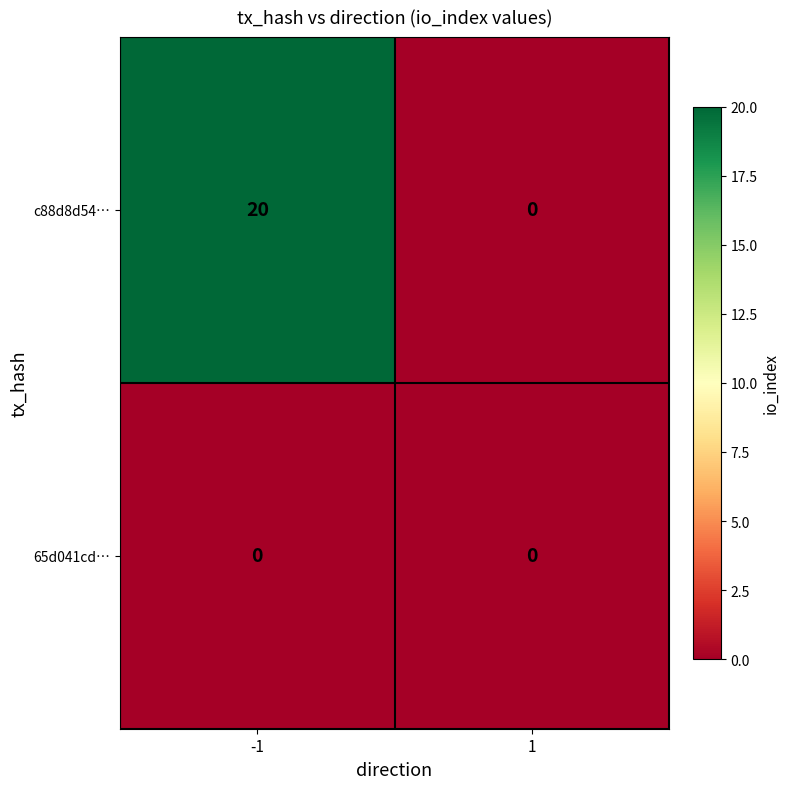

Which series changed the most between -1 and 1?

c88d8d54…